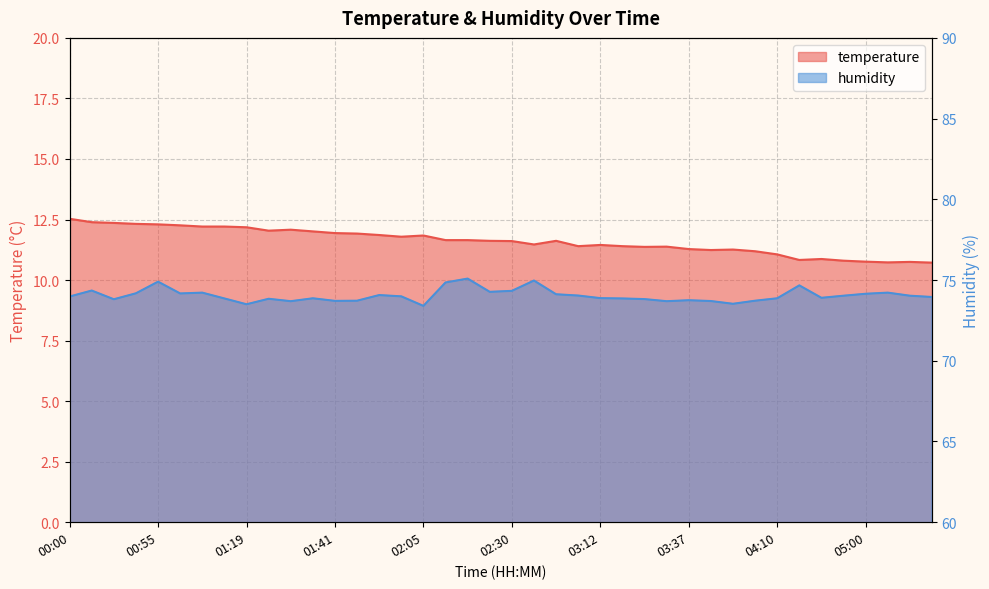

Reading right to left, list all the values displayed in this chart.

temperature: 05:08=10.7	05:05=10.8	05:03=10.7	05:00=10.8	04:51=10.8	04:43=10.9	04:32=10.8	04:10=11.1	03:51=11.2	03:45=11.3	03:39=11.2	03:37=11.3	03:26=11.4	03:20=11.4	03:18=11.4	03:12=11.4	03:07=11.4	02:55=11.6	02:38=11.5	02:30=11.6	02:21=11.6	02:16=11.7	02:13=11.7	02:05=11.8	02:00=11.8	01:54=11.9	01:43=11.9	01:41=11.9	01:35=12.0	01:32=12.1	01:27=12.0	01:19=12.2	01:09=12.2	01:06=12.2	01:01=12.3	00:55=12.3	00:30=12.3	00:27=12.4	00:19=12.4	00:00=12.5
humidity: 05:08=74.0	05:05=74.0	05:03=74.2	05:00=74.2	04:51=74.0	04:43=73.9	04:32=74.7	04:10=73.9	03:51=73.7	03:45=73.5	03:39=73.7	03:37=73.8	03:26=73.7	03:20=73.8	03:18=73.9	03:12=73.9	03:07=74.0	02:55=74.1	02:38=75.0	02:30=74.3	02:21=74.3	02:16=75.1	02:13=74.8	02:05=73.4	02:00=74.0	01:54=74.1	01:43=73.7	01:41=73.7	01:35=73.9	01:32=73.7	01:27=73.8	01:19=73.5	01:09=73.9	01:06=74.2	01:01=74.2	00:55=74.9	00:30=74.2	00:27=73.8	00:19=74.3	00:00=74.0